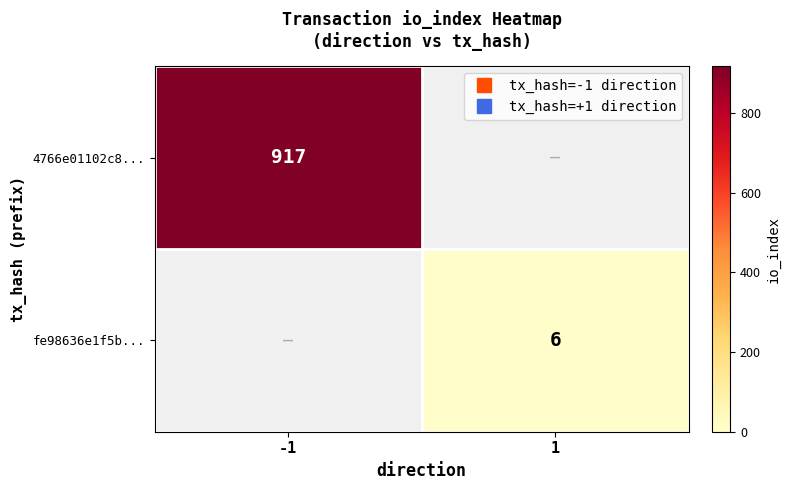

Is the value of fe98636e1f5b... at -1 greater than the value of 4766e01102c8... at -1?

No